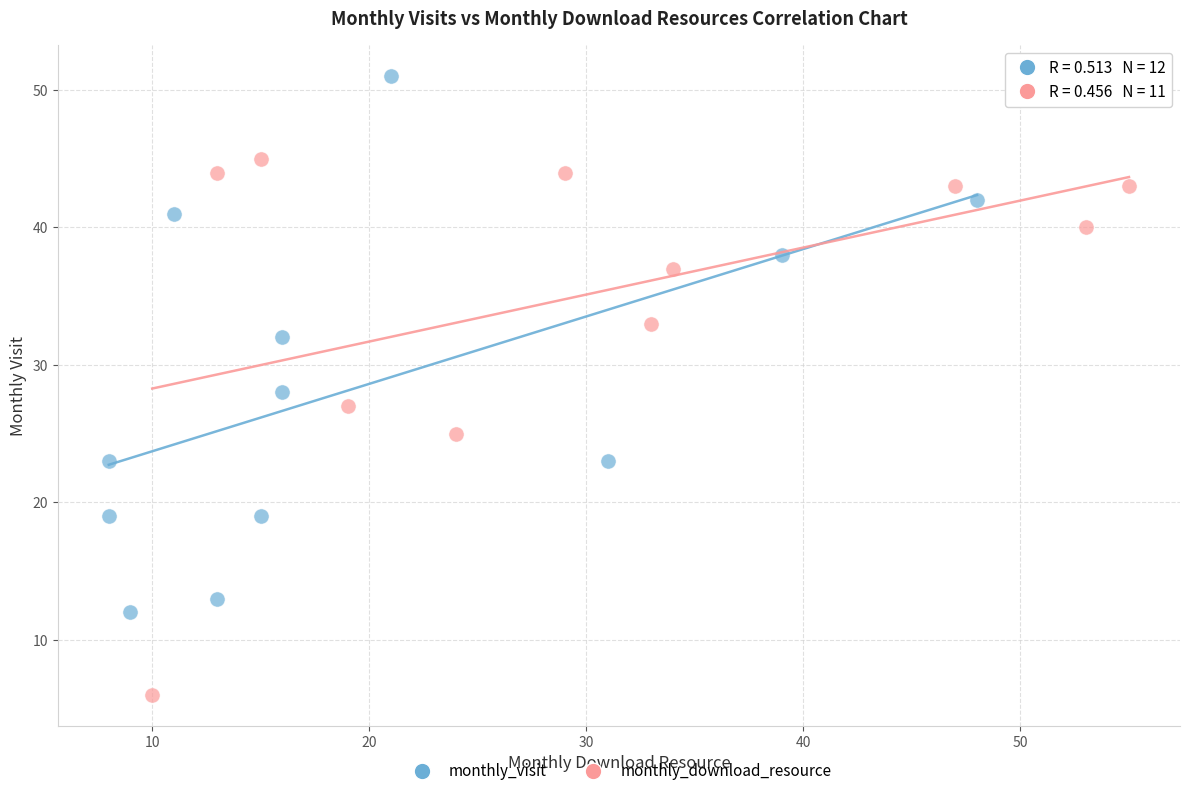

What are all the series names shown in the legend?

monthly_visit, monthly_download_resource